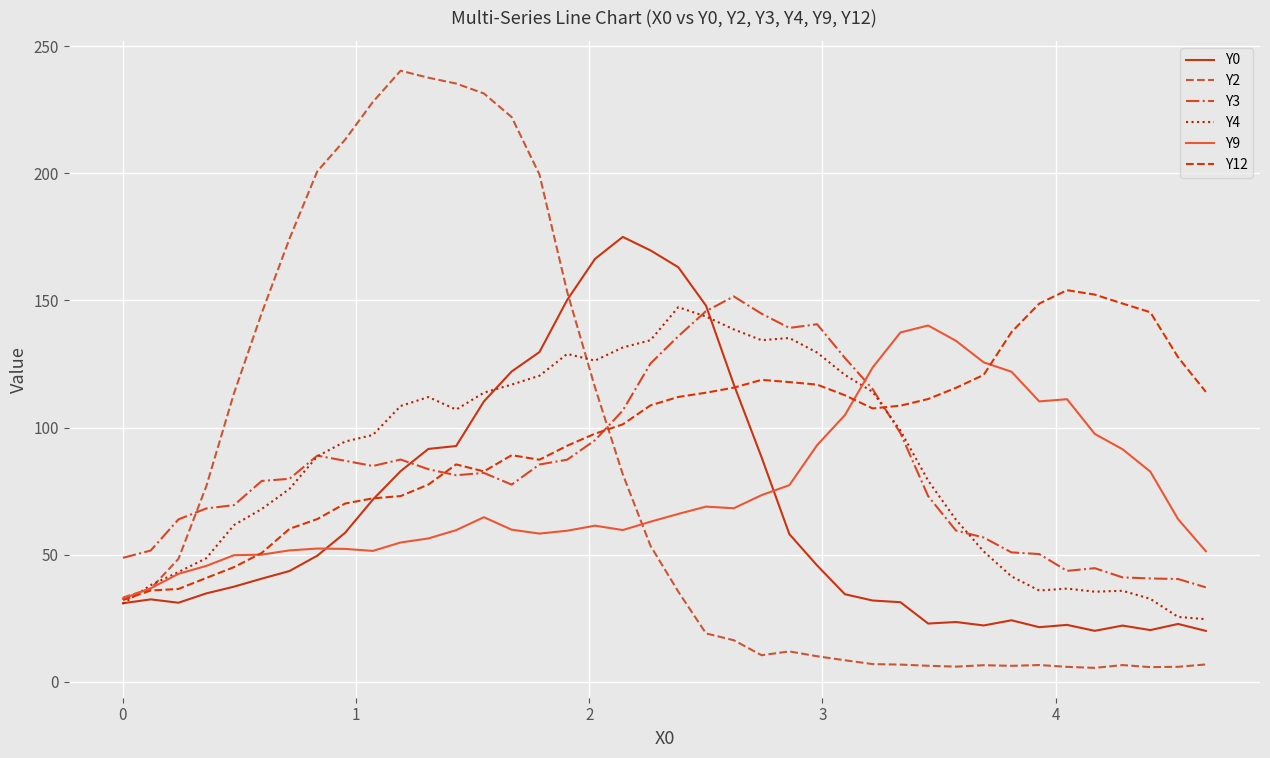

What is the maximum value shown in the chart?

240.4